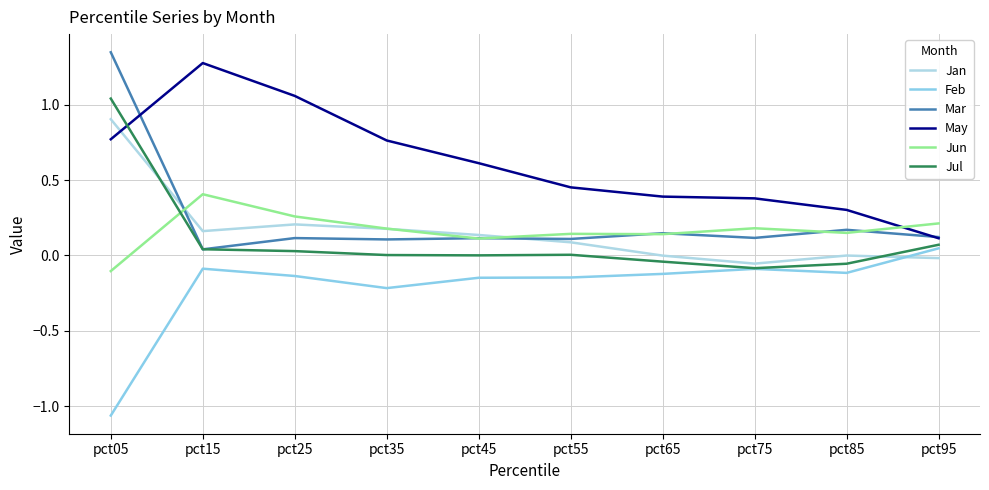

What is the sum of the Feb values at pct65 and pct55?

-0.3